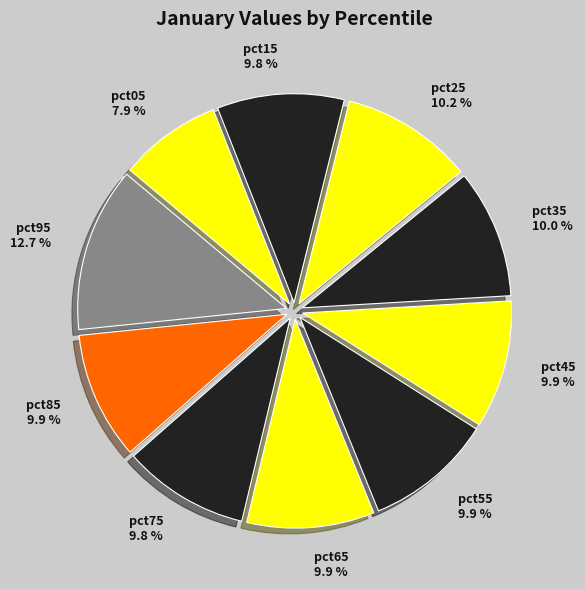

Count the number of slices in the pie.

10